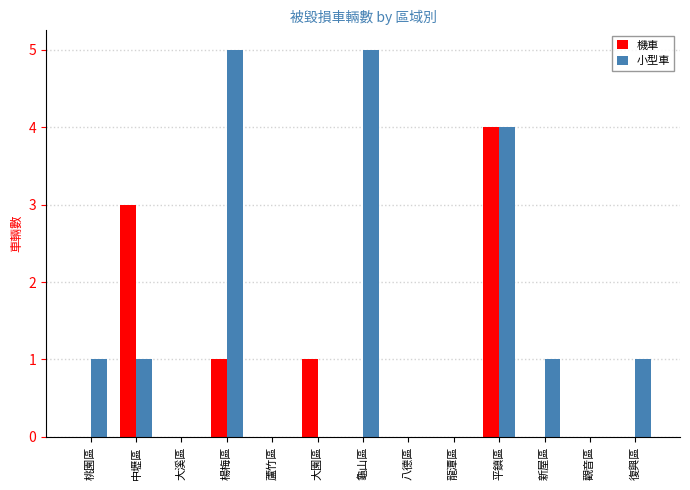

Is the value of 小型車 at 楊梅區 greater than the value of 機車 at 大溪區?

Yes